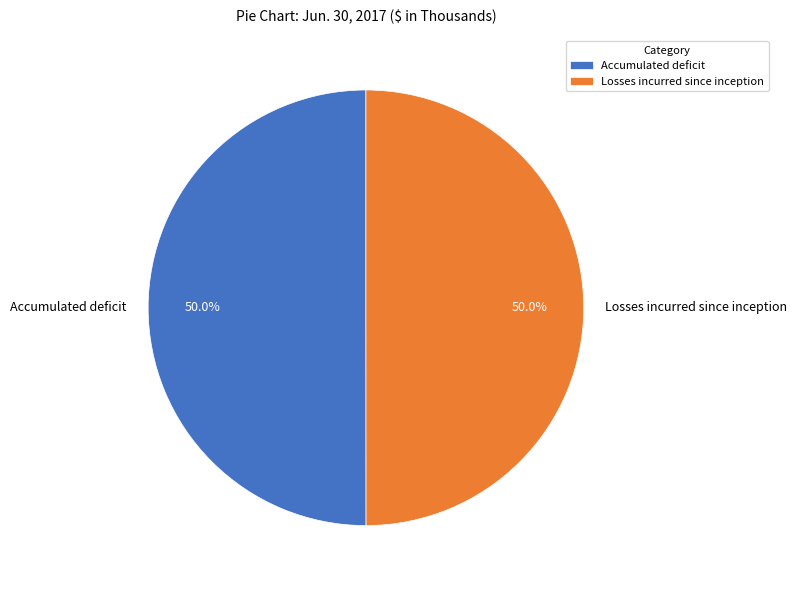

True or false: Losses incurred since inception accounts for 50% of the total.

True